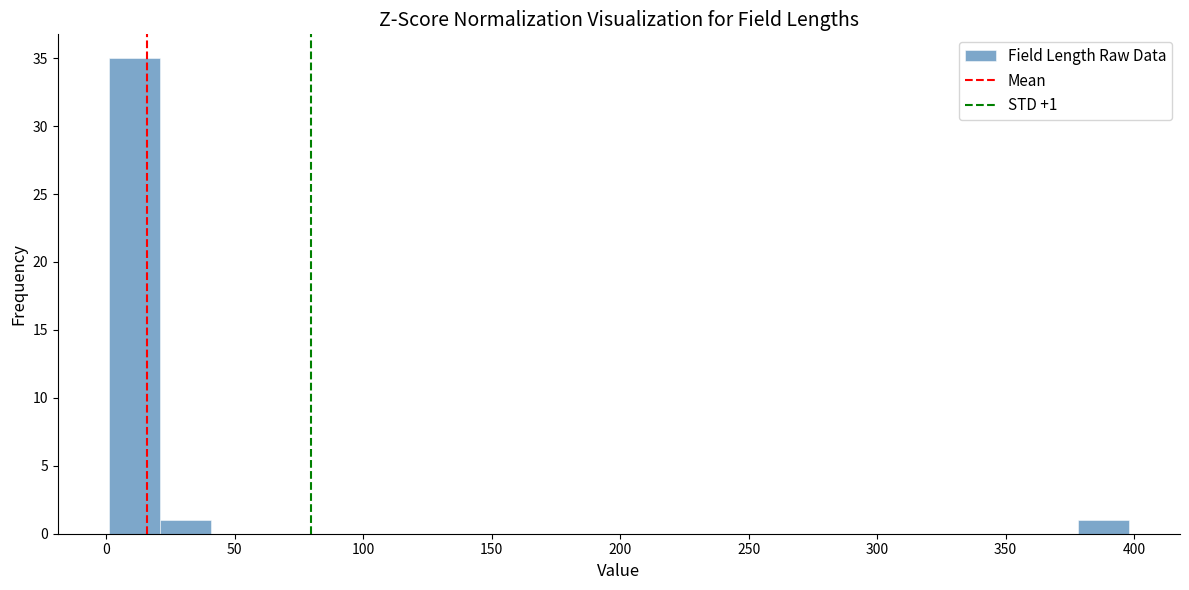

Read against the x-axis, roughly where is the centre of the tallest bar?

10